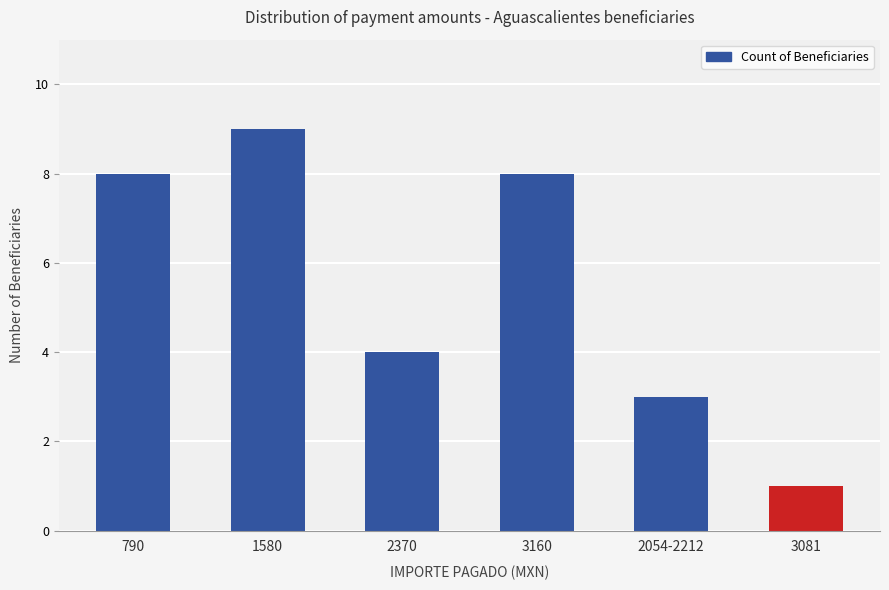

Which has a higher value, 2370 or 1580?

1580